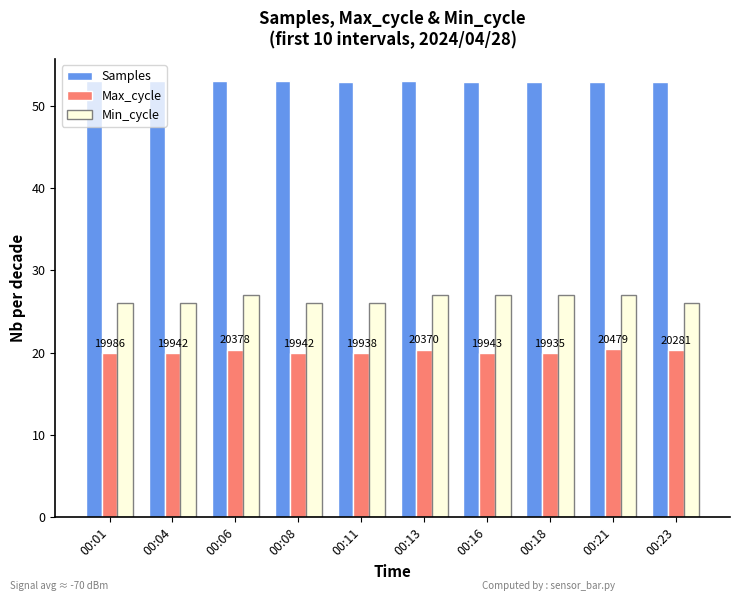

What is the greatest value displayed?

53.0